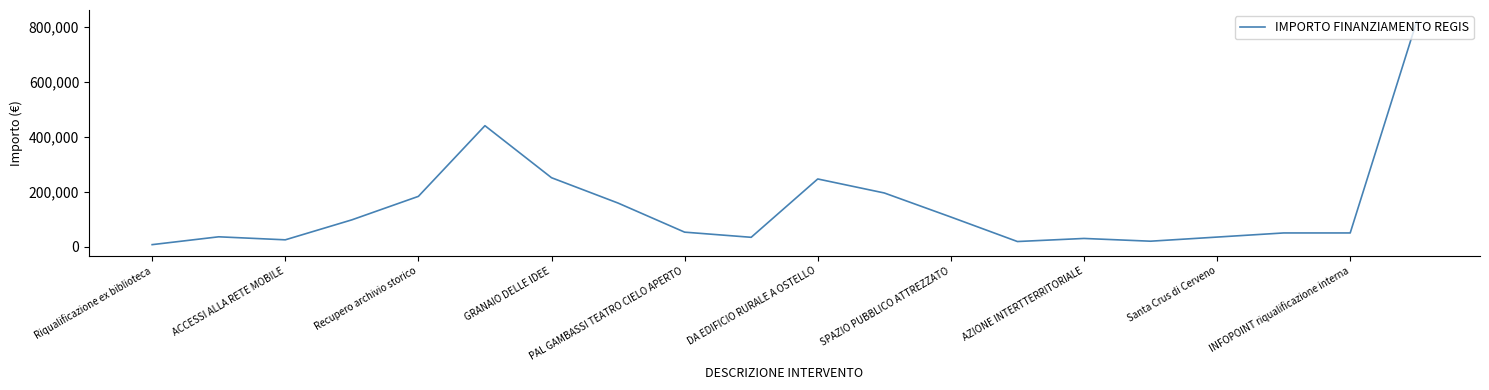

What is the difference between the maximum and minimum values?

812500.0